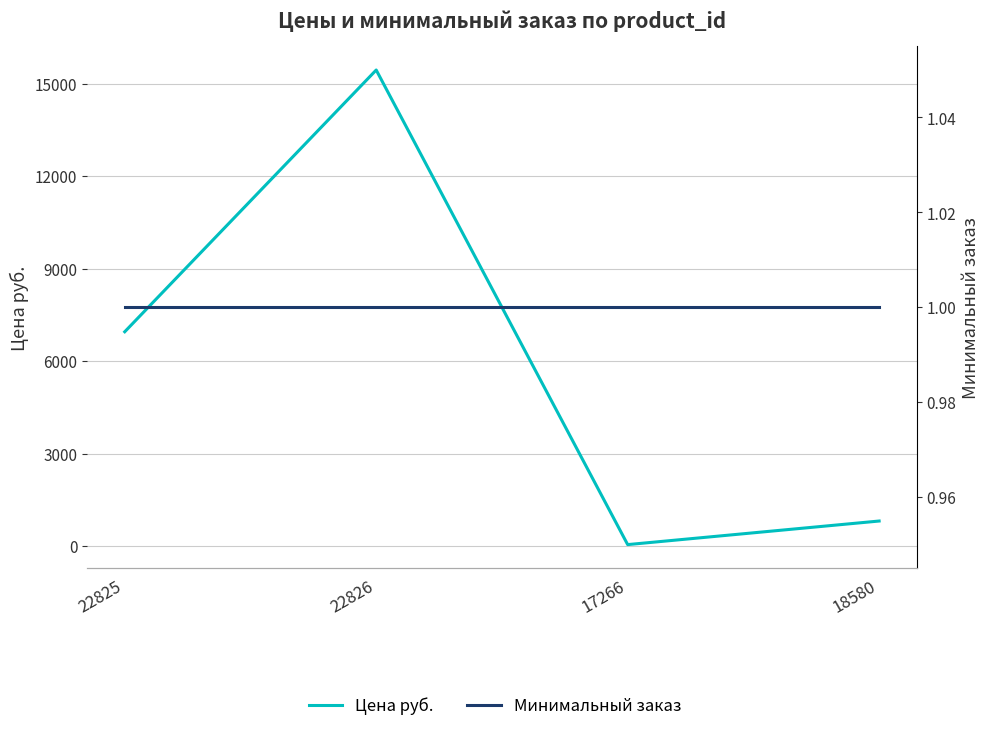

Reading left to right, transcribe all the data shown in this chart.

Цена руб.: 22825=6957.1	22826=15449.0	17266=52.0	18580=817.0
Минимальный заказ: 22825=1.0	22826=1.0	17266=1.0	18580=1.0